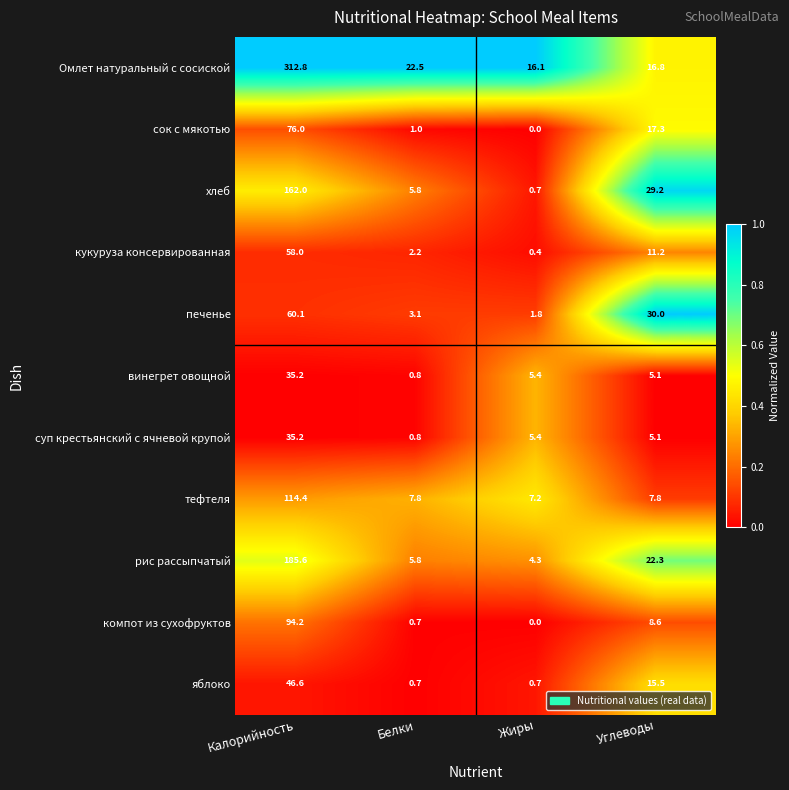

Which series has the largest total across all categories?

Омлет натуральный с сосиской